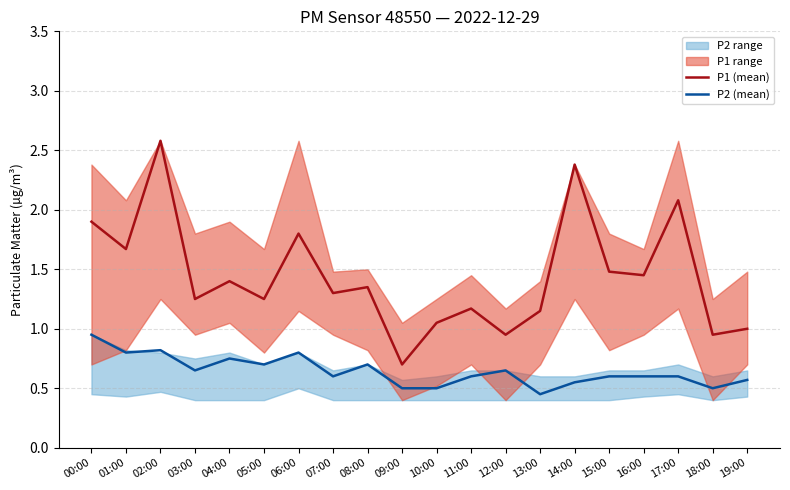

What is the sum of the P1 (mean) values at 06:00 and 07:00?

3.1